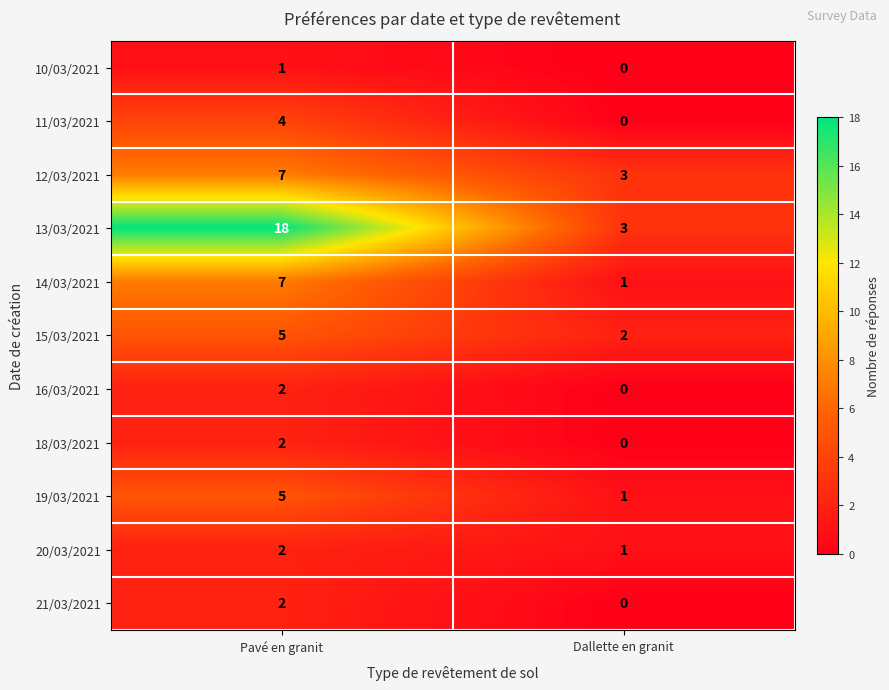

Rank the categories by 10/03/2021 value from lowest to highest.

Dallette en granit, Pavé en granit